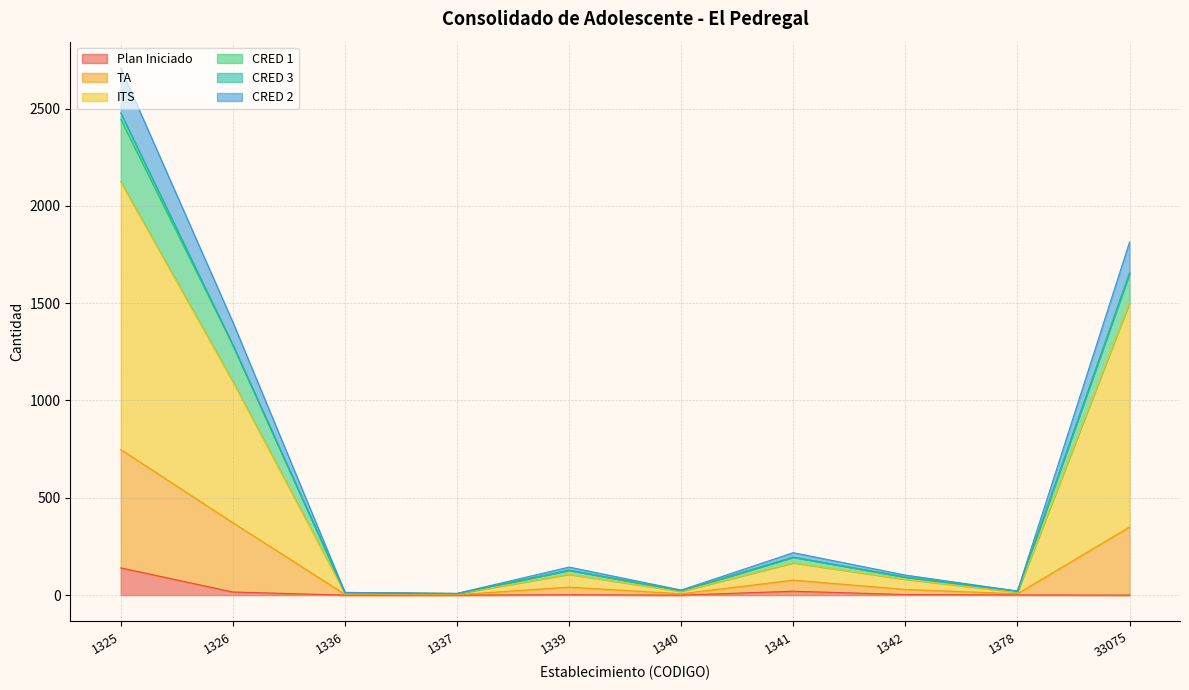

At which category is the sum across all series the highest?

1325